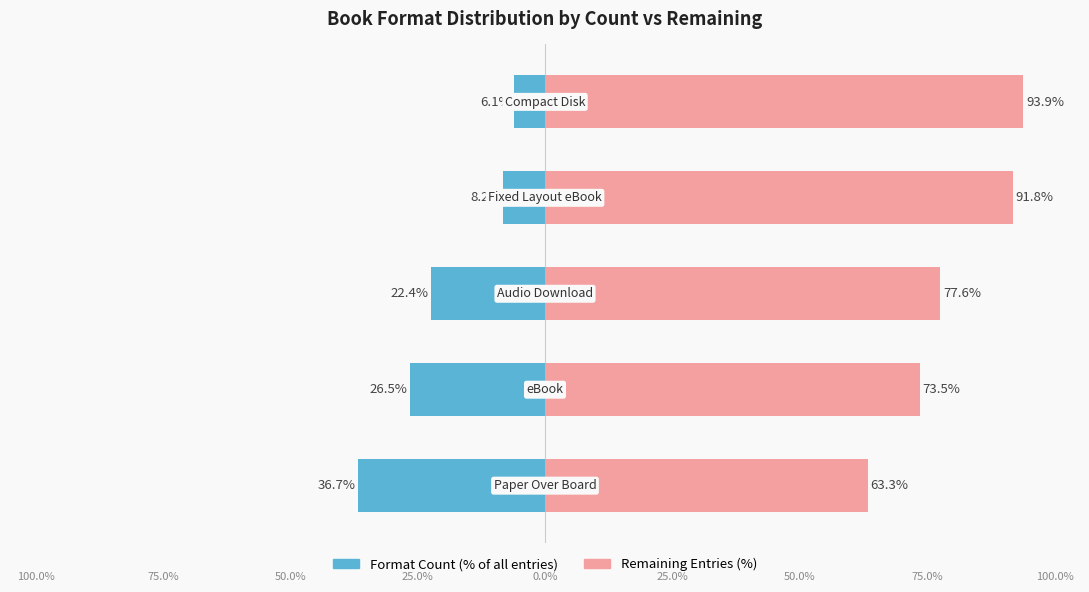

What is the sum of all Count (% of total) values?

-99.9